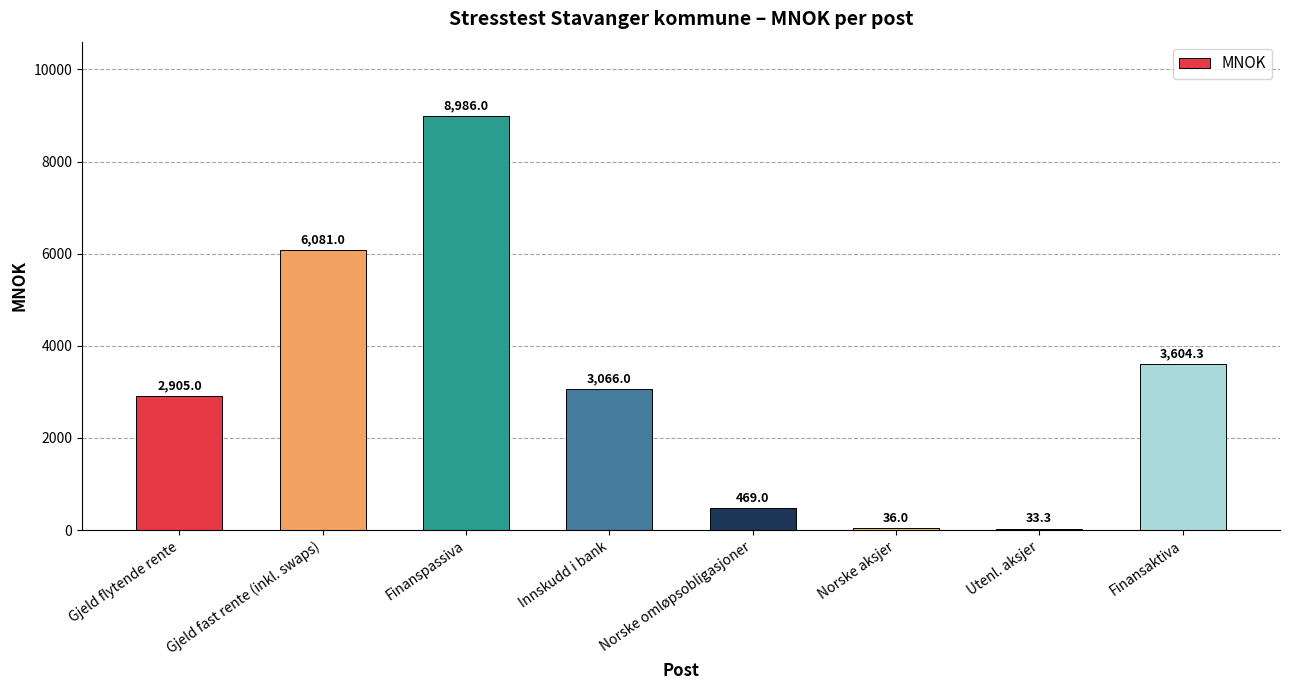

Count the number of data series in this chart.

1